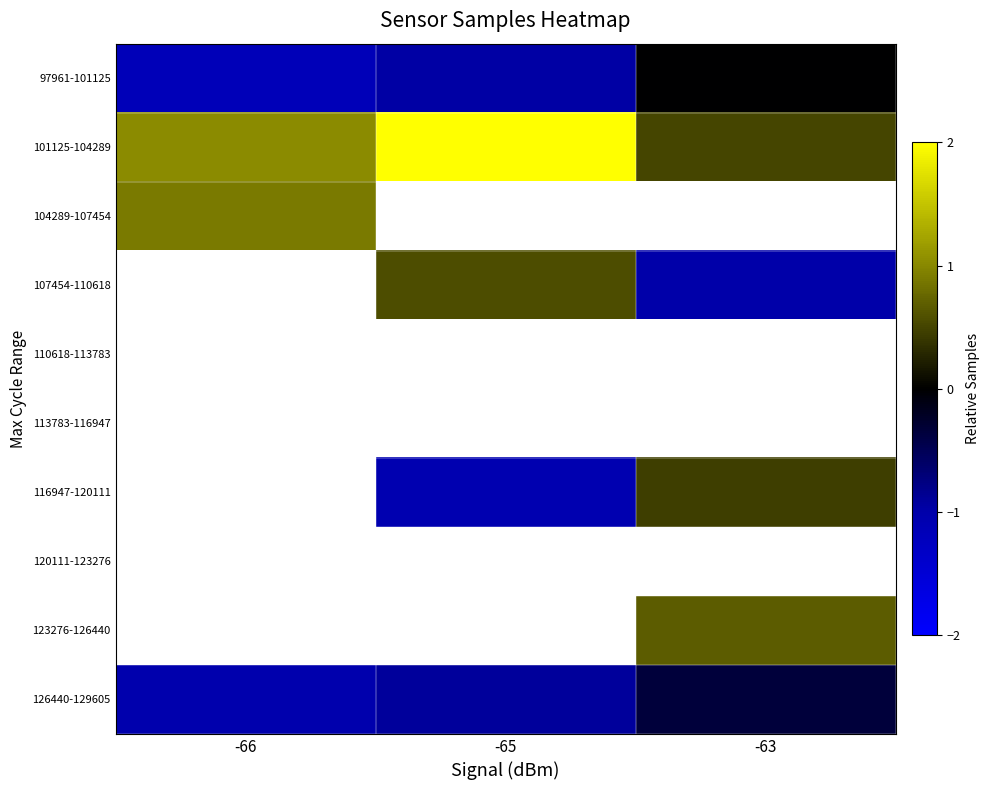

Which label corresponds to the smallest value in the chart?

-66